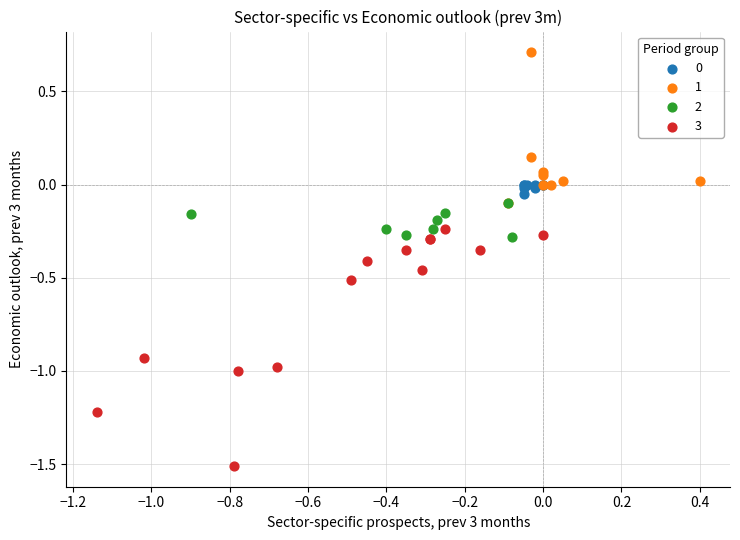

Which series contains the highest Y value?

1